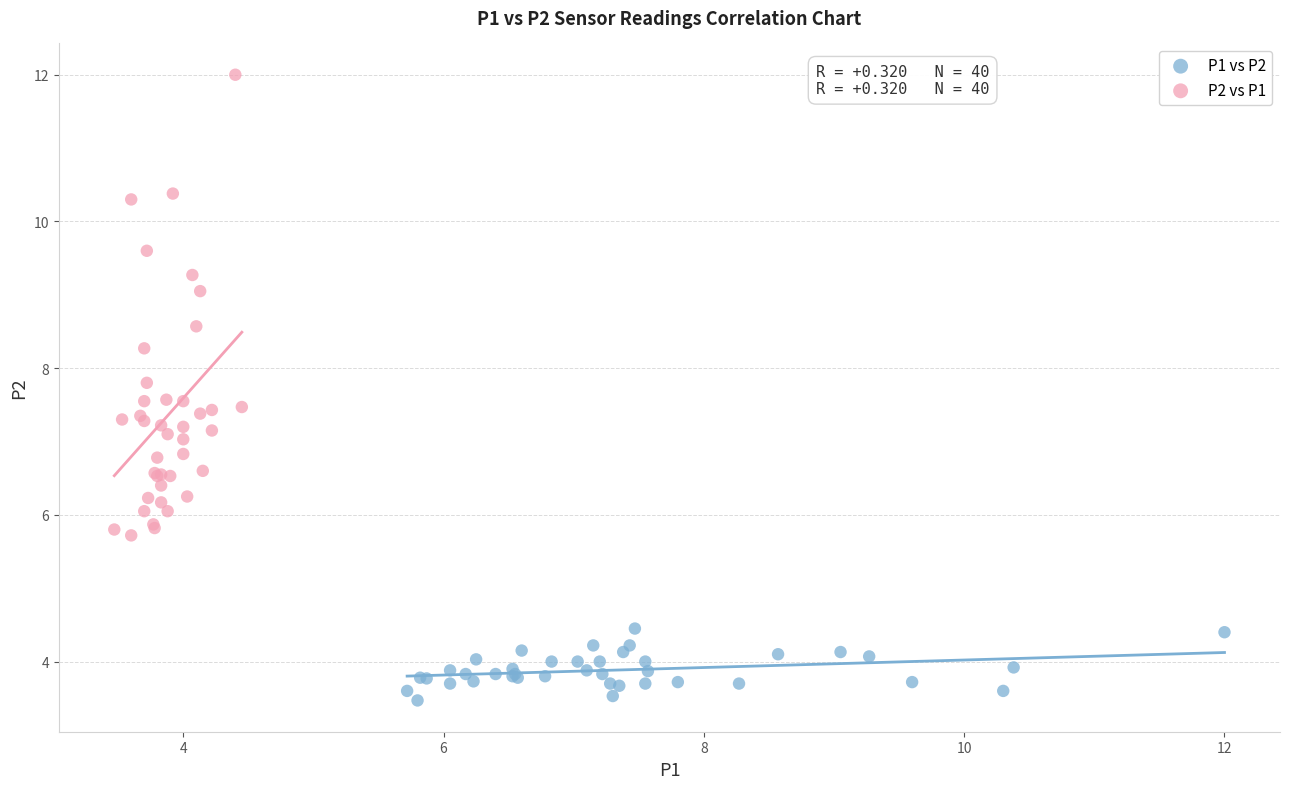

Which series has the widest spread of Y values?

P2 vs P1